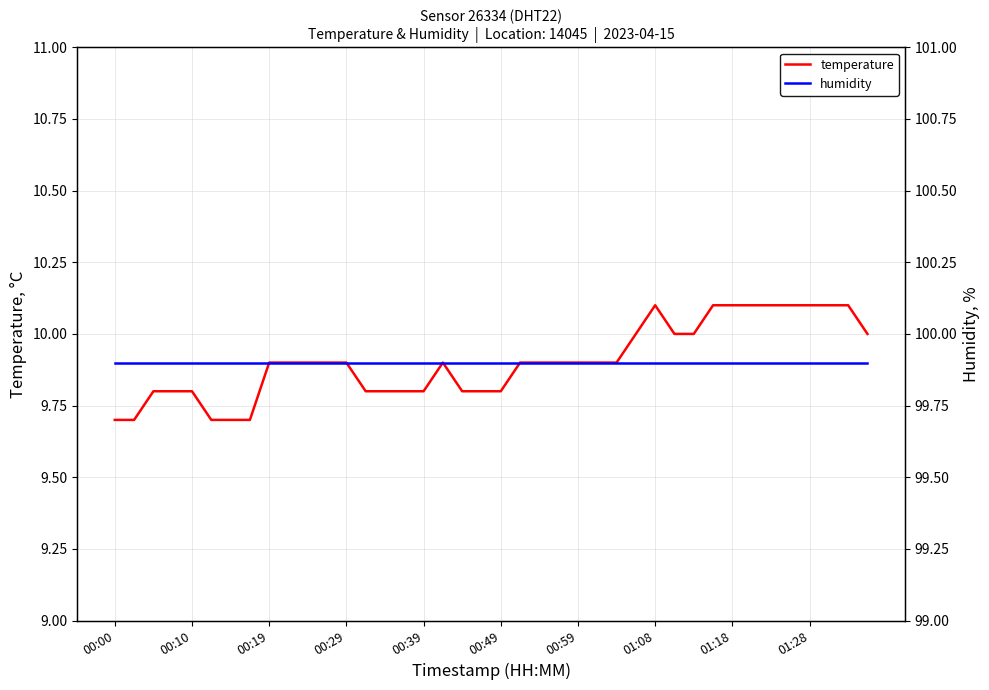

What is the maximum value for temperature?

10.1